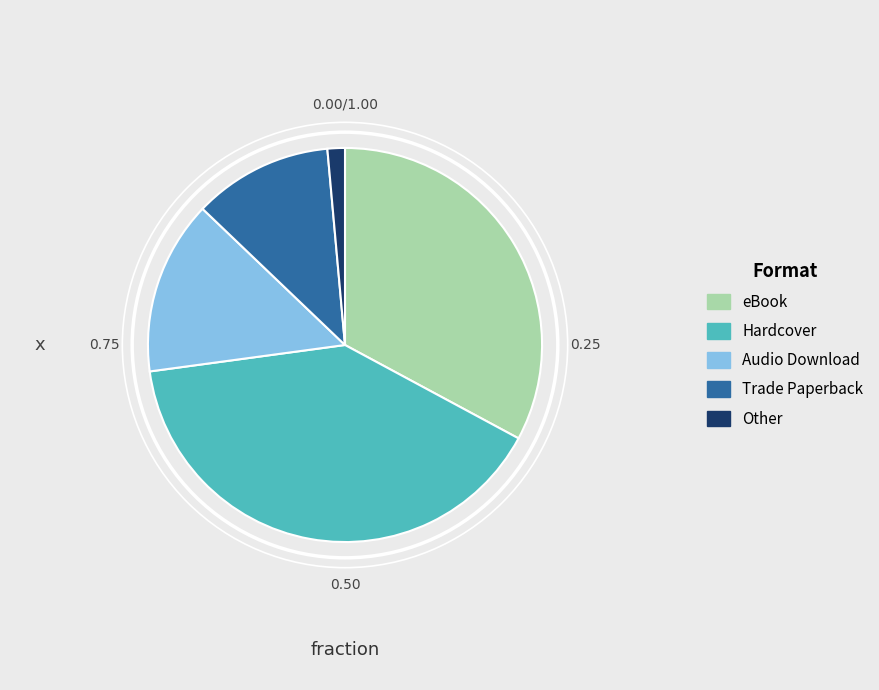

Combined, do Audio Download and Hardcover account for over 50%?

Yes